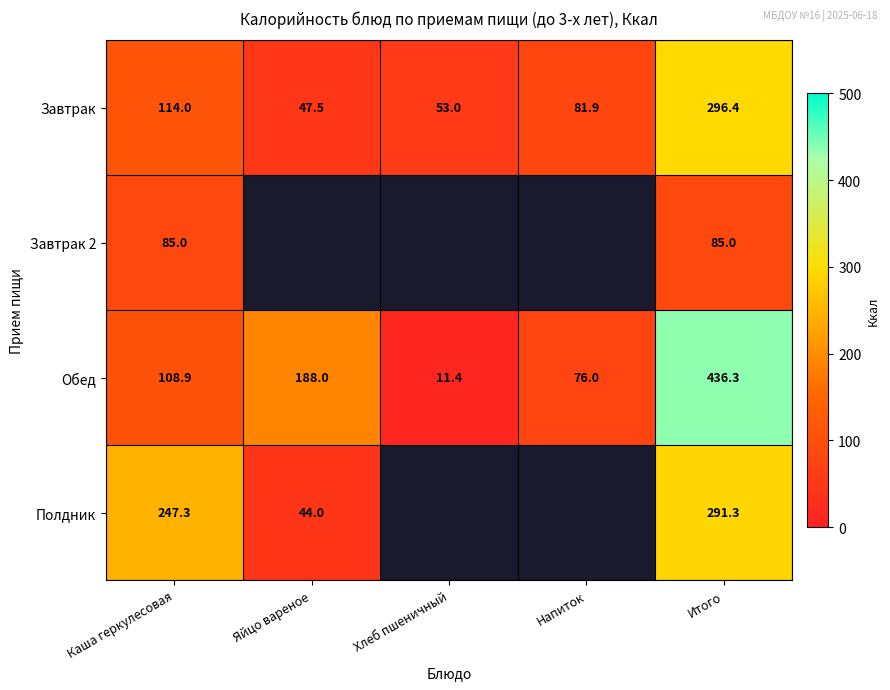

The value of Завтрак 2 at Каша геркулесовая is 85.0. True or false?

True